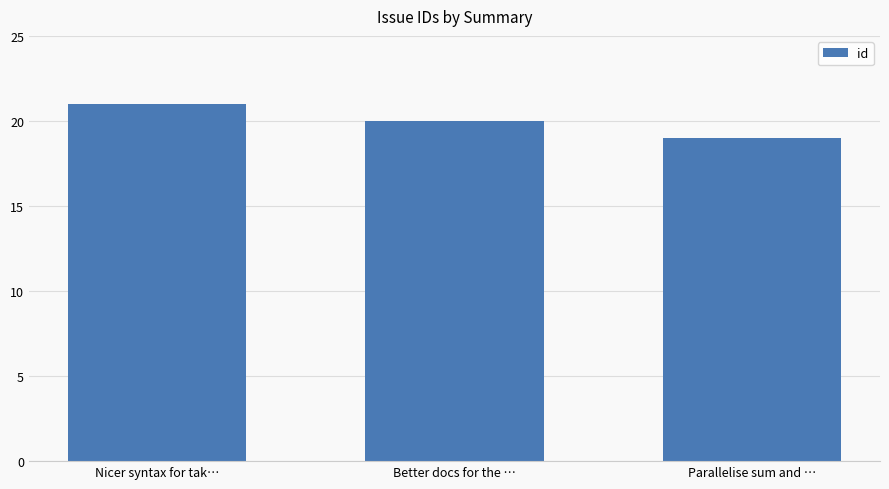

What is the approximate value at Parallelise sum and …?

19